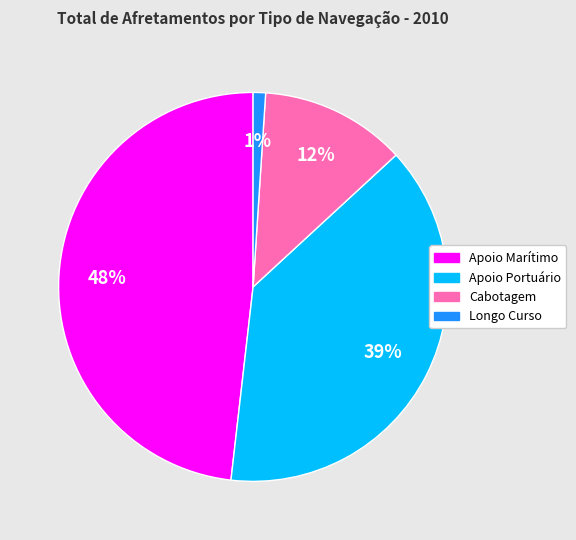

Rank the categories by value from lowest to highest.

Longo Curso, Cabotagem, Apoio Portuário, Apoio Marítimo